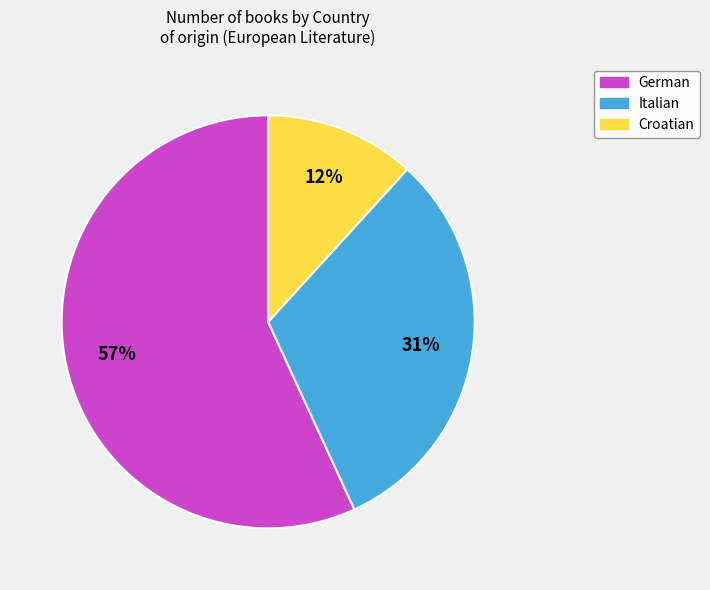

Which category has the smallest portion of the pie?

Croatian